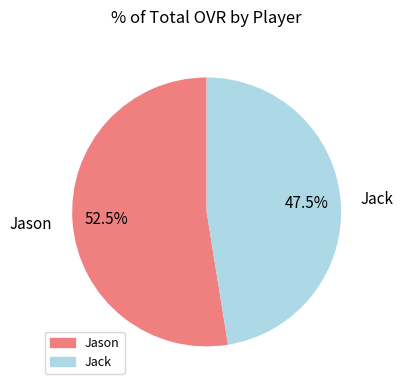

Rank the categories by value from lowest to highest.

Jack, Jason